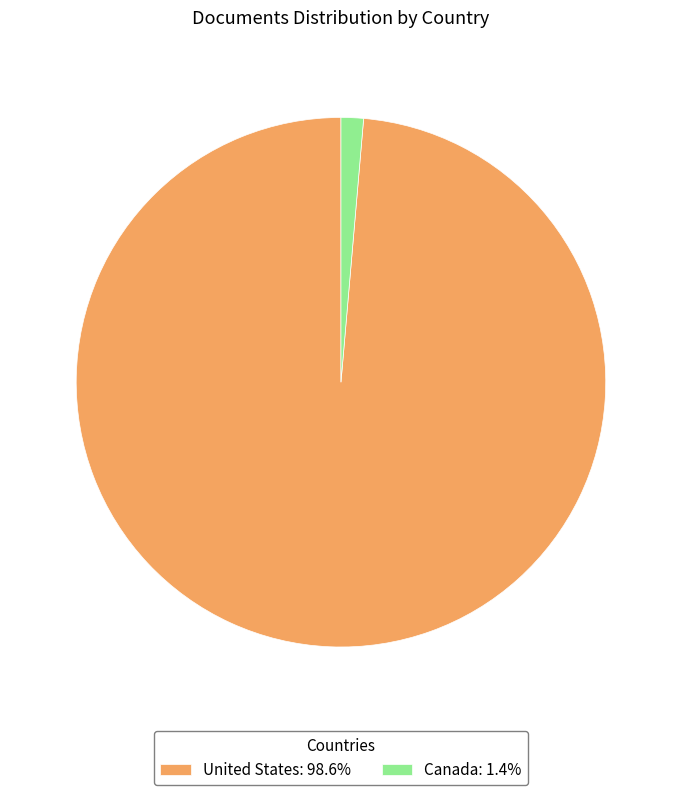

Does United States: 98.6% account for over 50% of the chart?

Yes